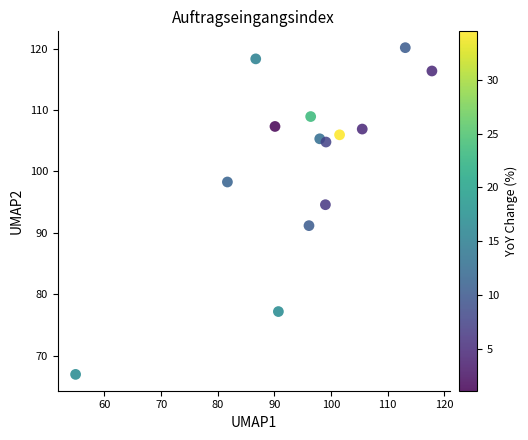

What is the range of X values (max minus min)?

62.9